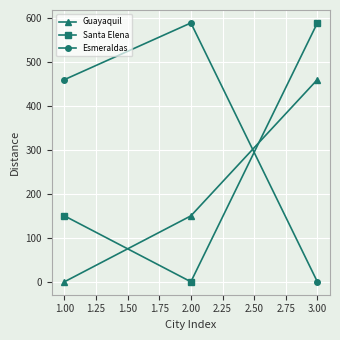

Rank the categories by Santa Elena value from highest to lowest.

3.00, 1.00, 2.00